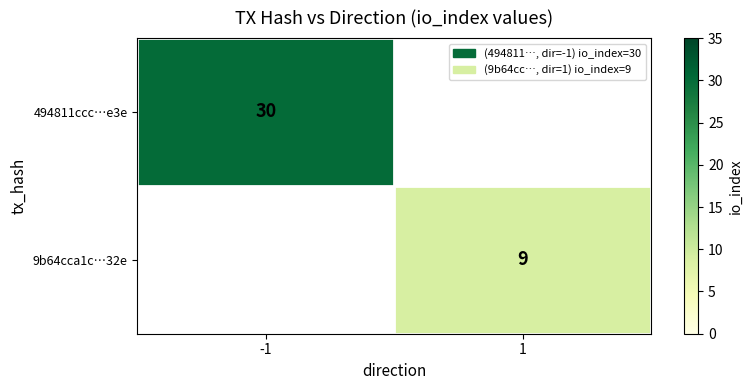

The 494811ccc…e3e series shows 18.6 at -1. True or false?

False